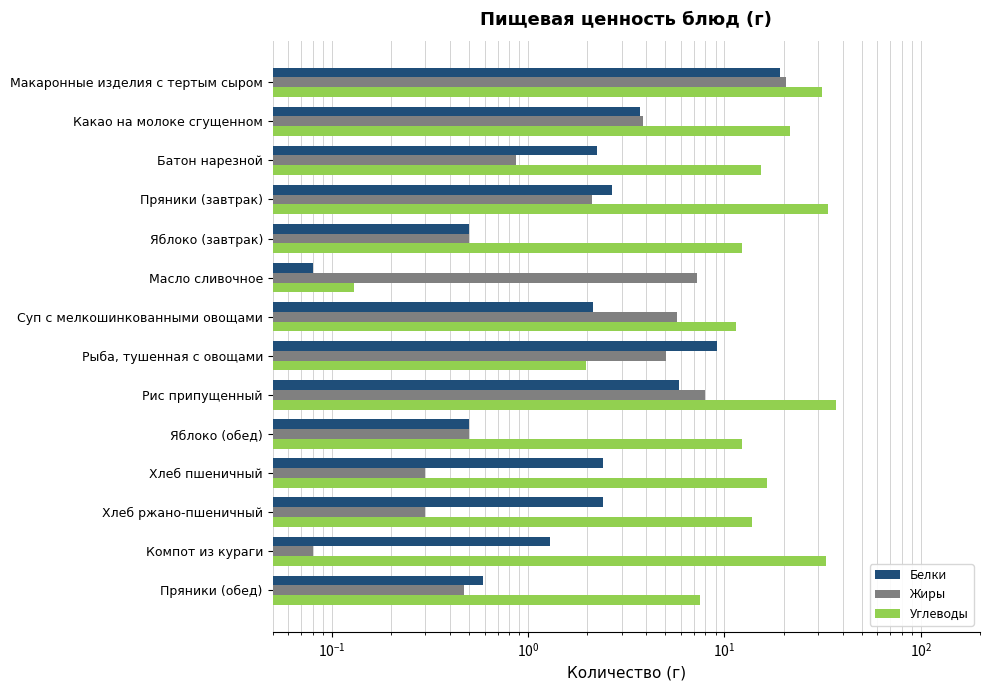

What is the approximate value of Углеводы at Компот из кураги?

32.7